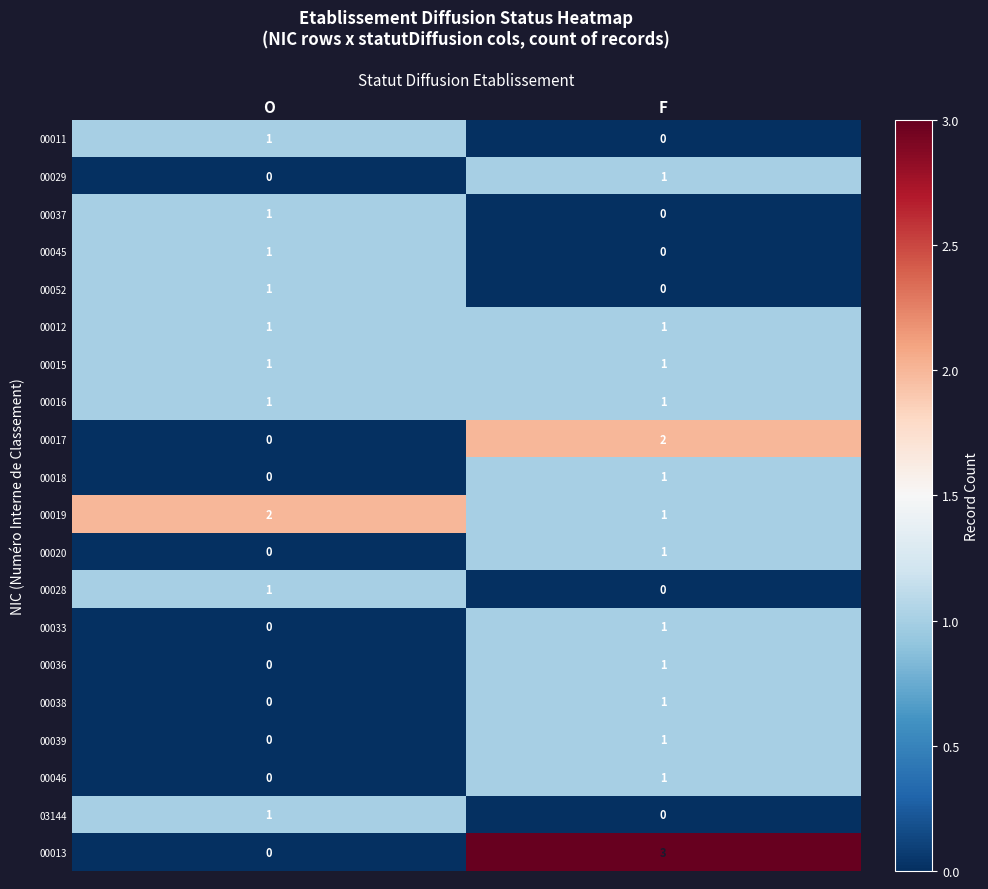

Which series has the largest range (max minus min)?

00013